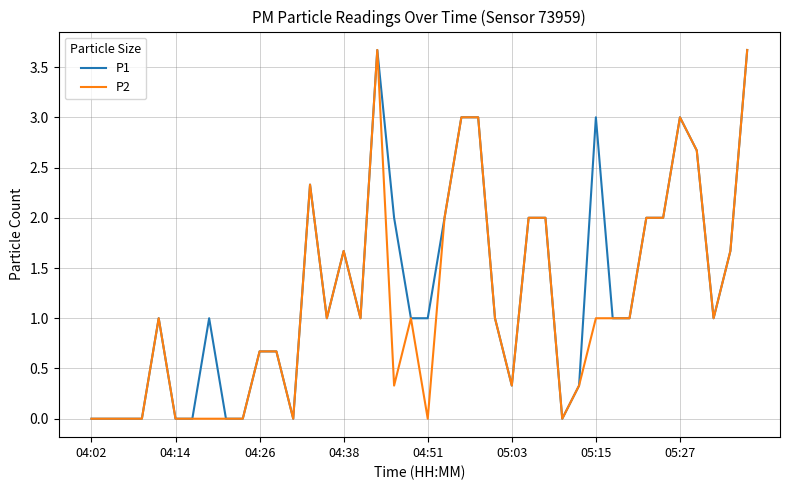

What is the maximum value for P2?

3.7